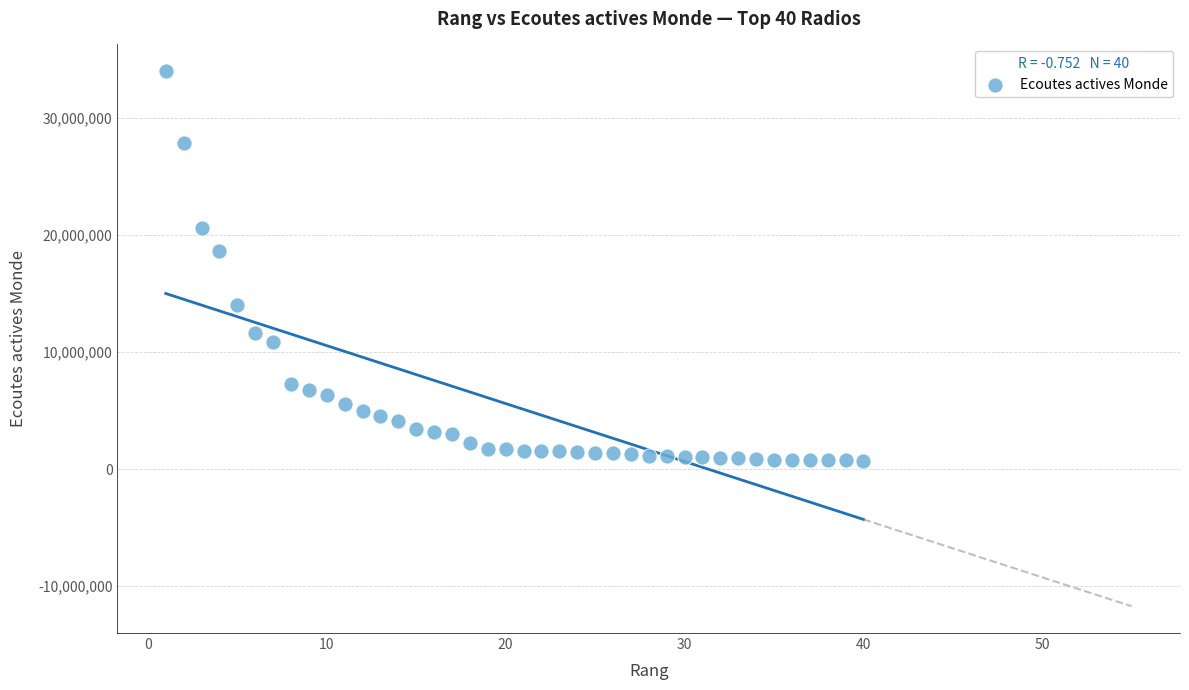

What Y value in the scatter plot is closest to 17366432?

18681442